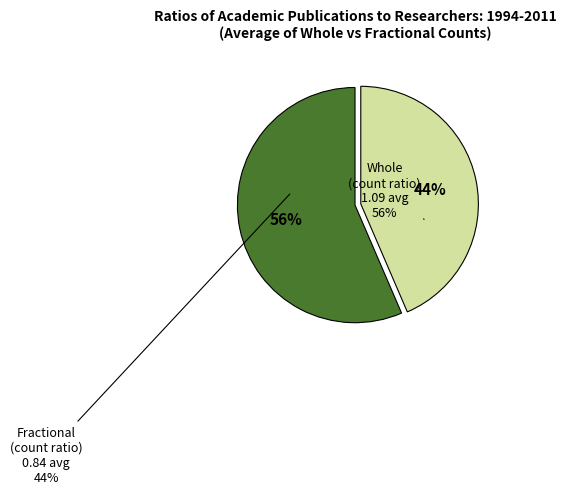

To the nearest percent, what is the difference between the Whole (avg) and Fractional (avg) slice percentages?

13%